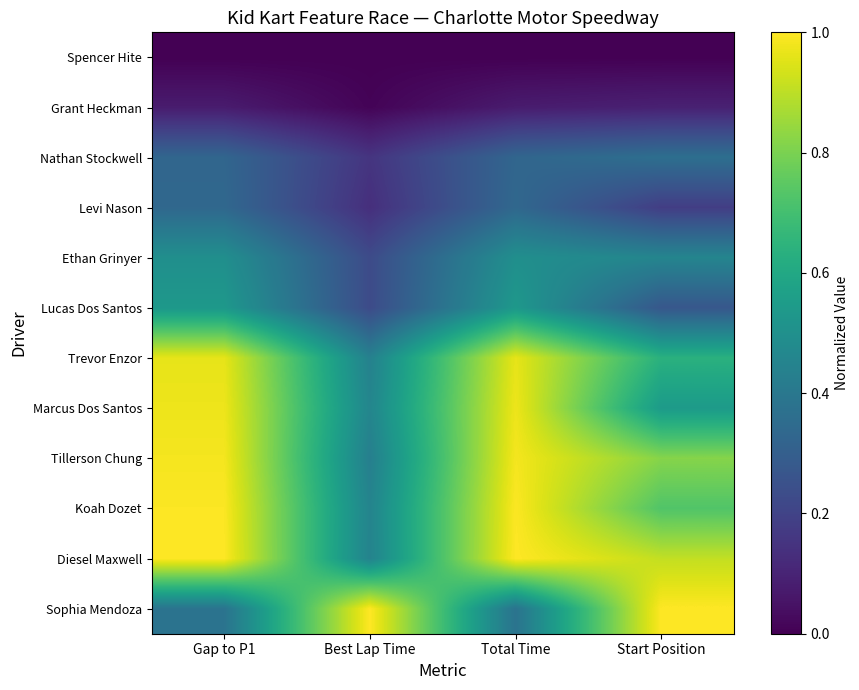

Reading left to right, list all the values displayed in this chart.

Spencer Hite: Gap to P1=0.0	Best Lap Time=0.0	Total Time=0.0	Start Position=0.0
Grant Heckman: Gap to P1=0.1	Best Lap Time=0.0	Total Time=0.1	Start Position=0.1
Nathan Stockwell: Gap to P1=0.3	Best Lap Time=0.2	Total Time=0.3	Start Position=0.4
Levi Nason: Gap to P1=0.3	Best Lap Time=0.1	Total Time=0.3	Start Position=0.2
Ethan Grinyer: Gap to P1=0.5	Best Lap Time=0.2	Total Time=0.5	Start Position=0.5
Lucas Dos Santos: Gap to P1=0.5	Best Lap Time=0.2	Total Time=0.5	Start Position=0.3
Trevor Enzor: Gap to P1=1.0	Best Lap Time=0.4	Total Time=1.0	Start Position=0.6
Marcus Dos Santos: Gap to P1=1.0	Best Lap Time=0.5	Total Time=1.0	Start Position=0.5
Tillerson Chung: Gap to P1=1.0	Best Lap Time=0.4	Total Time=1.0	Start Position=0.8
Koah Dozet: Gap to P1=1.0	Best Lap Time=0.5	Total Time=1.0	Start Position=0.7
Diesel Maxwell: Gap to P1=1.0	Best Lap Time=0.4	Total Time=1.0	Start Position=0.9
Sophia Mendoza: Gap to P1=0.4	Best Lap Time=1.0	Total Time=0.4	Start Position=1.0